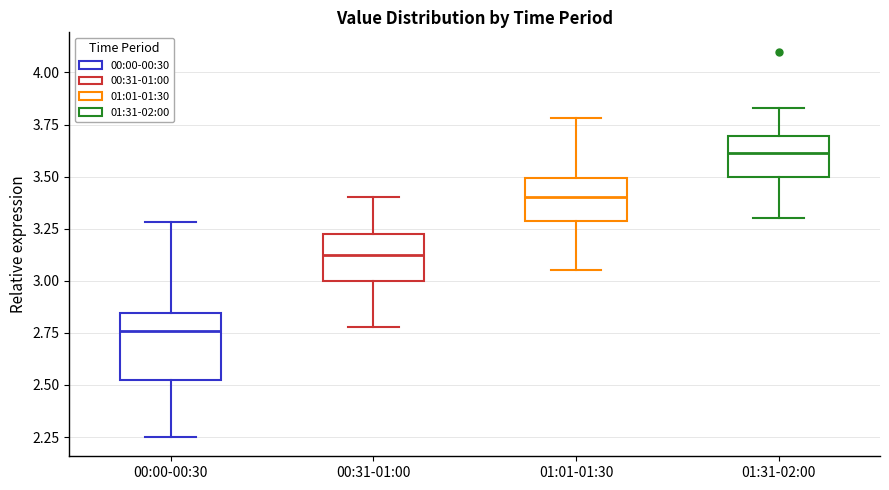

Reading left to right, transcribe this box plot: for each box, give where its median line is, the range the box spans, and where its two whiskers end, as read against the y-axis. The values are not printed on the chart, so give them approximately, as read against the axis.

00:00-00:30: median 2.75, box 2.55 to 2.85, whiskers 2.25 to 3.30
00:31-01:00: median 3.15, box 3.00 to 3.25, whiskers 2.80 to 3.40
01:01-01:30: median 3.40, box 3.30 to 3.50, whiskers 3.05 to 3.80
01:31-02:00: median 3.60, box 3.50 to 3.70, whiskers 3.30 to 3.85